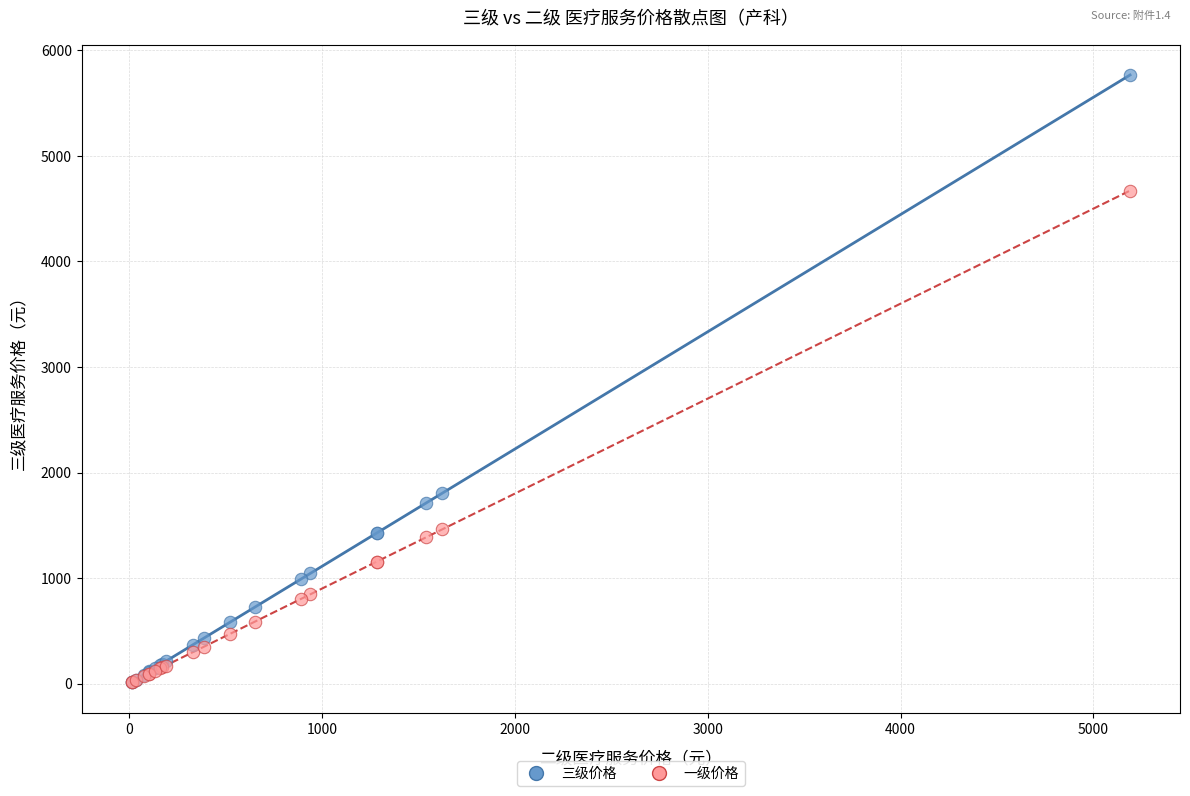

Across all series, what Y value is closest to 2889?

1805.0